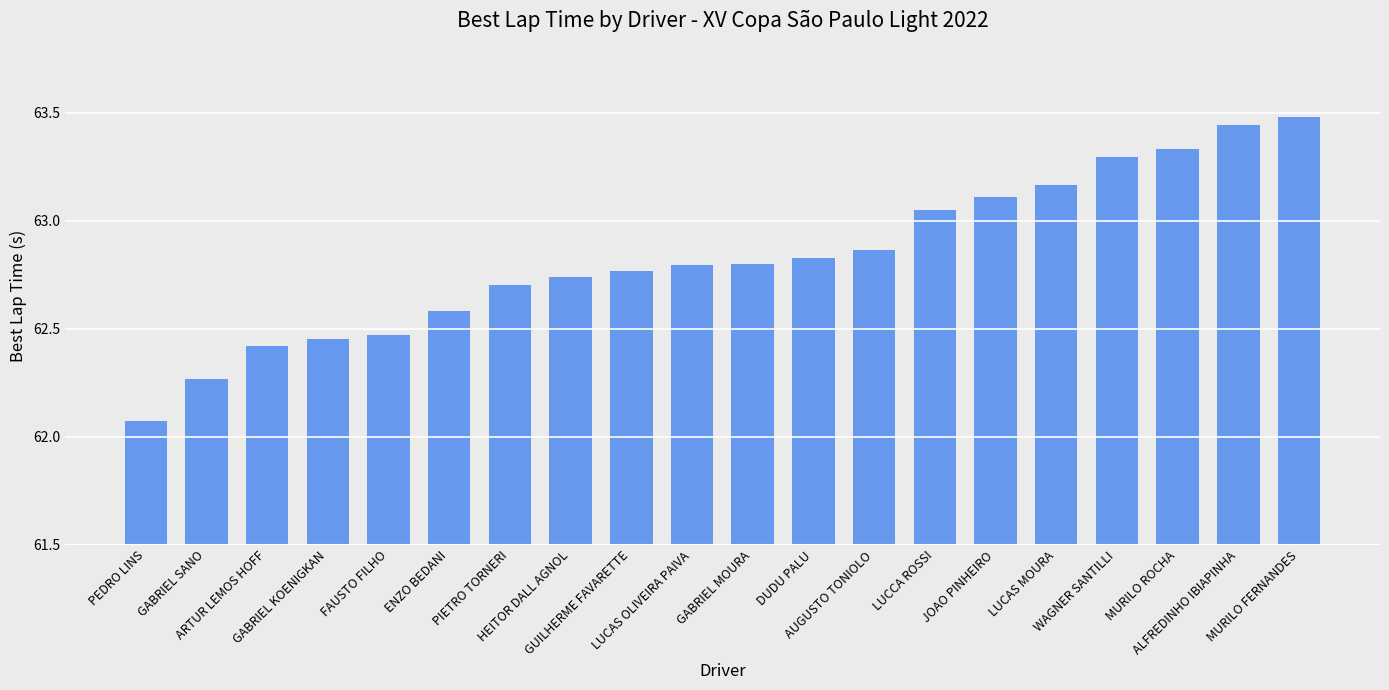

The value at JOAO PINHEIRO is 36.7. True or false?

False